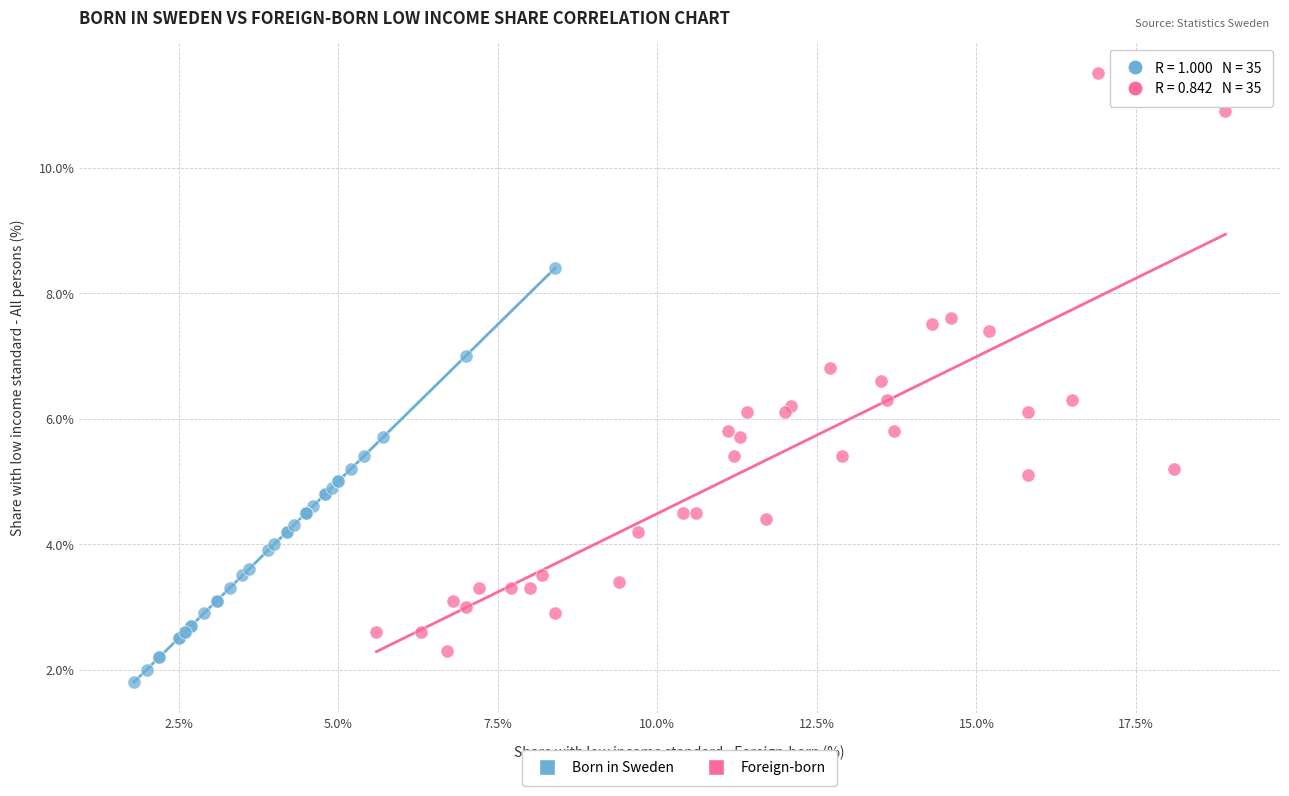

What are all the series names shown in the legend?

Born in Sweden, Foreign-born